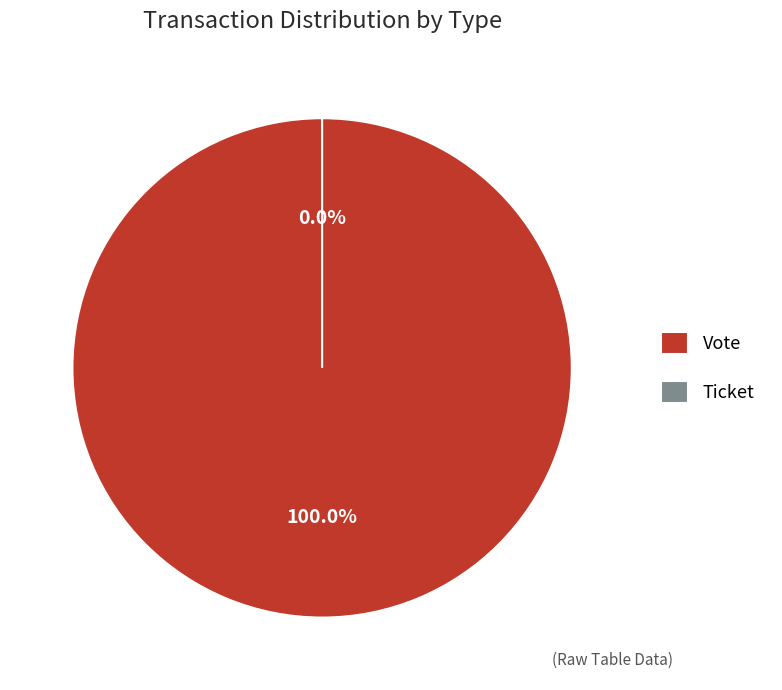

Is the sum of Vote and Ticket greater than half?

Yes